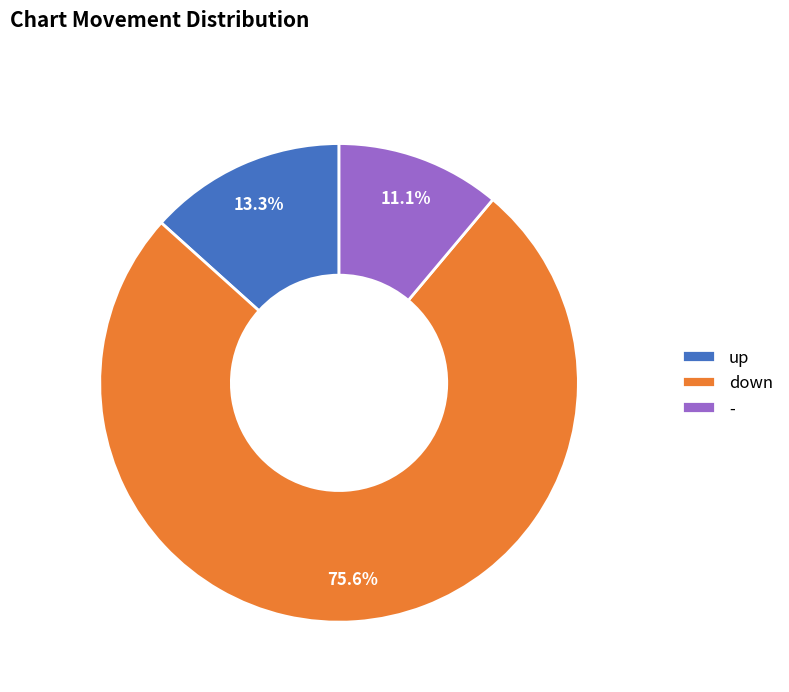

Between up and -, which is larger?

up